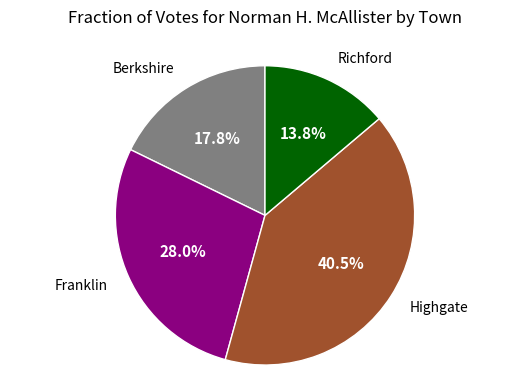

Is there any slice that represents more than half of the pie?

No